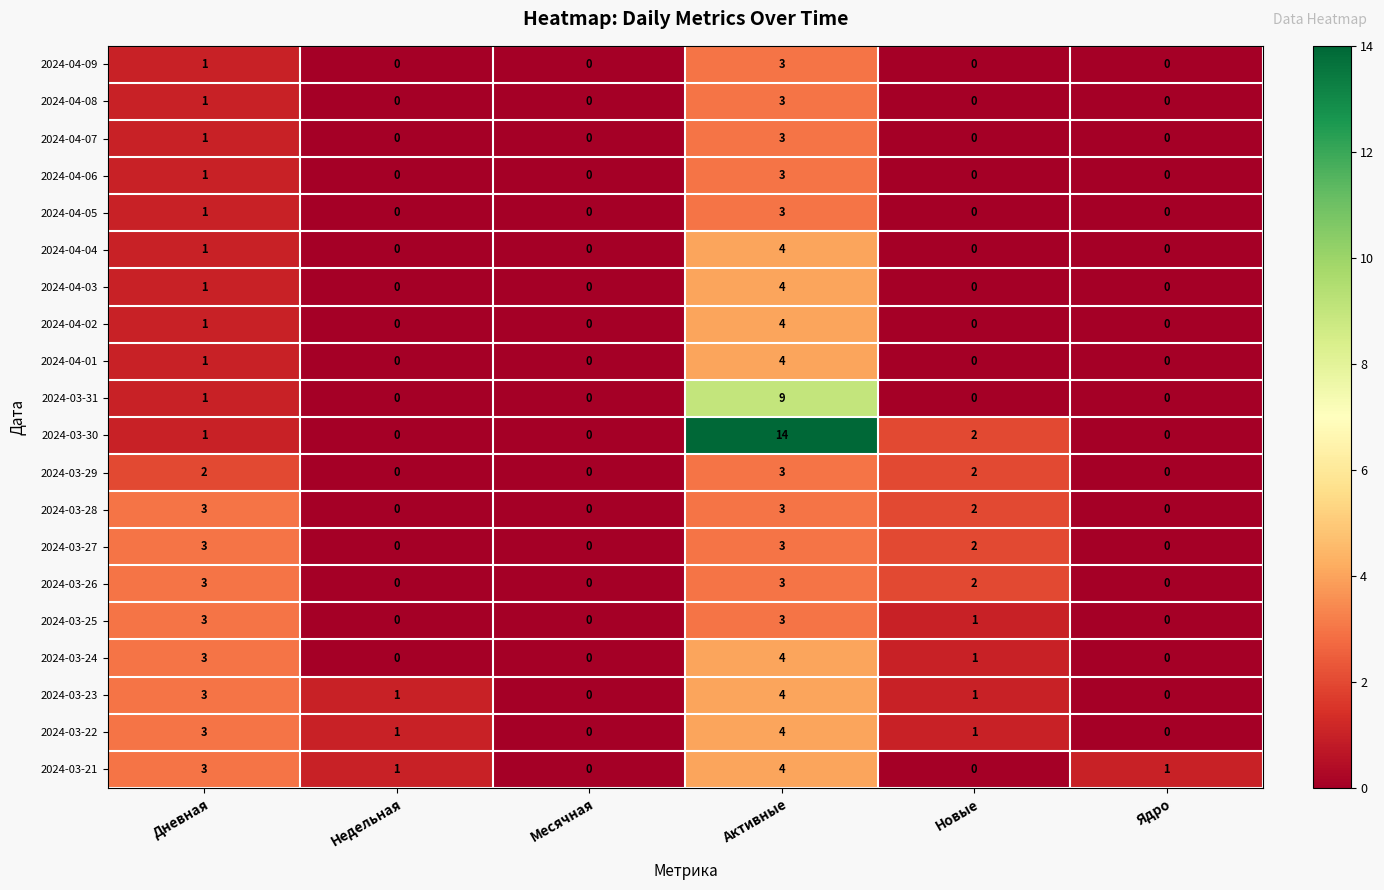

What is the difference between the maximum and minimum values in the 2024-04-09 series?

3